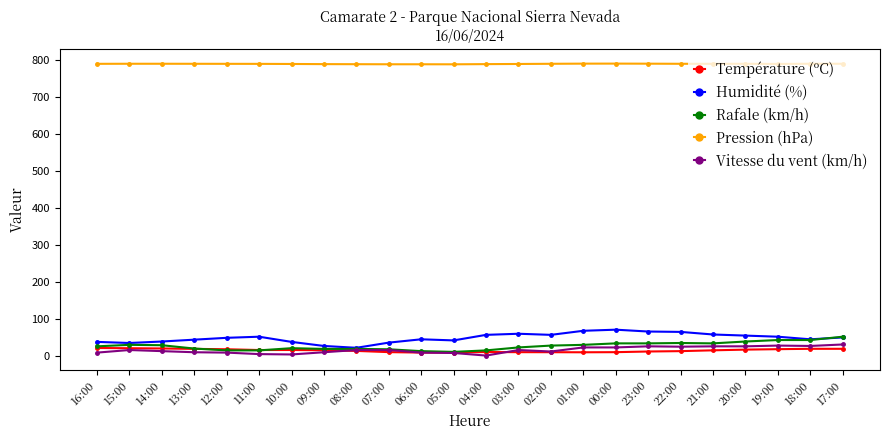

What position from the left is 22:00?

19